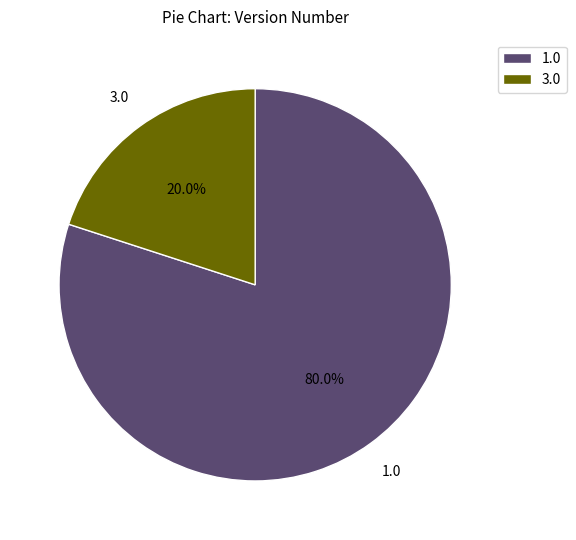

Which has a higher value, 3.0 or 1.0?

1.0